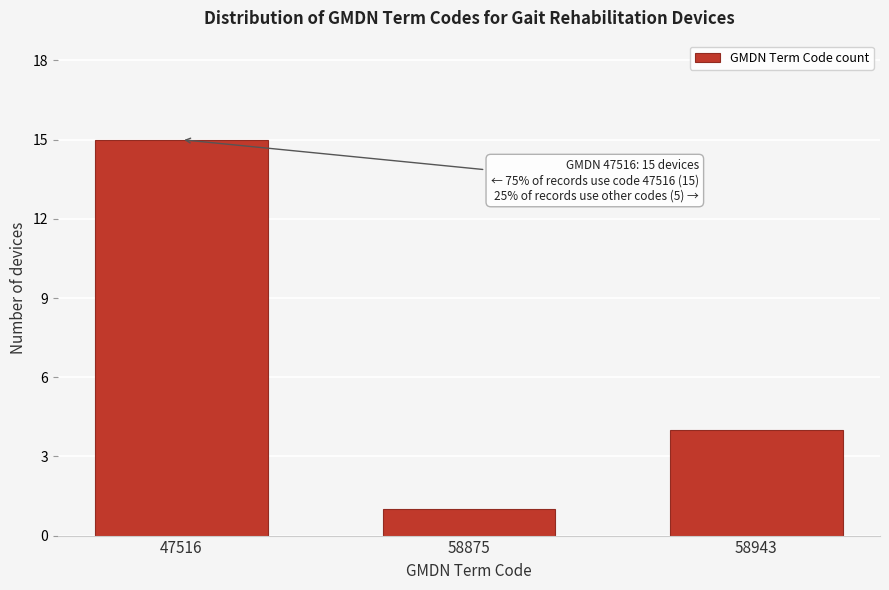

Reading left to right, list all the values displayed in this chart.

47516=15	58875=1	58943=4